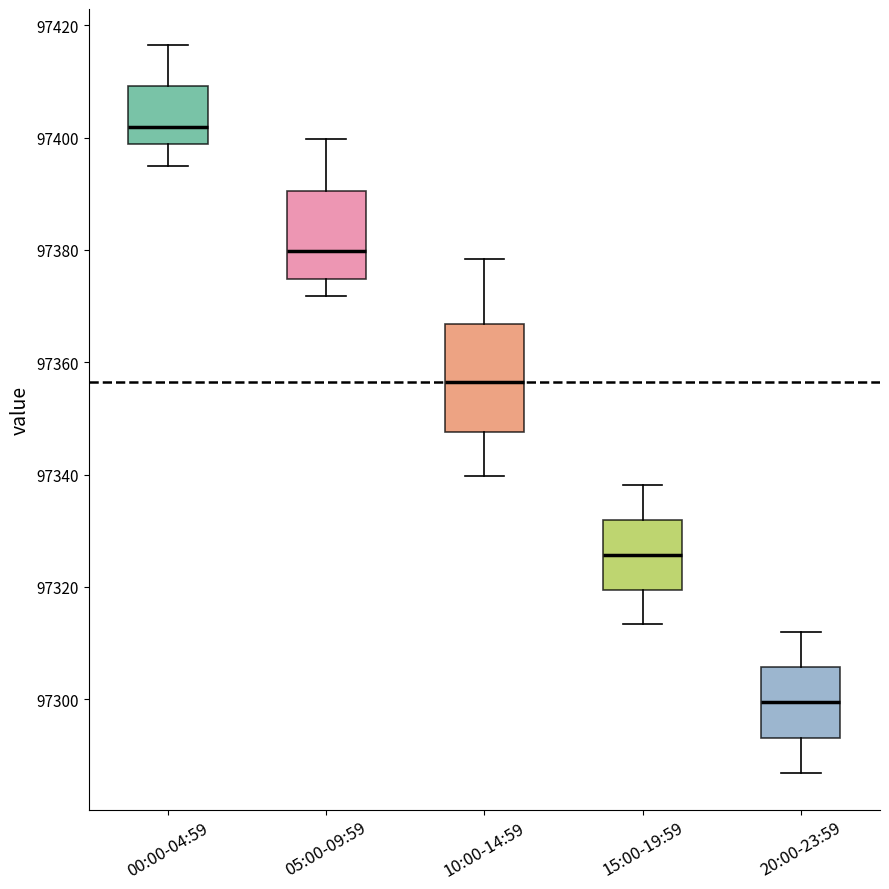

Where does the median line of the box for 10:00-14:59 sit on the y-axis? The values are not printed on the chart, so give them approximately, as read against the axis.

97356